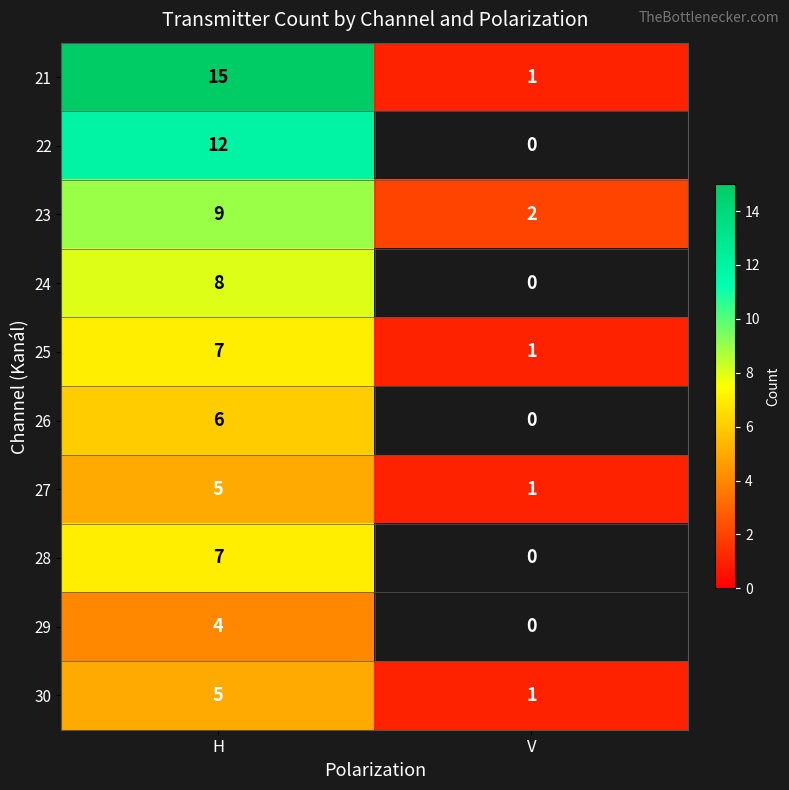

What is the sum of the 21 values at H and V?

16